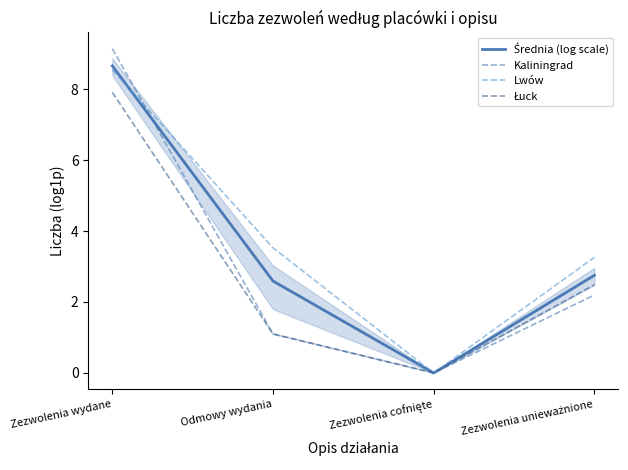

The Kaliningrad series shows 2.2 at Zezwolenia unieważnione. True or false?

True